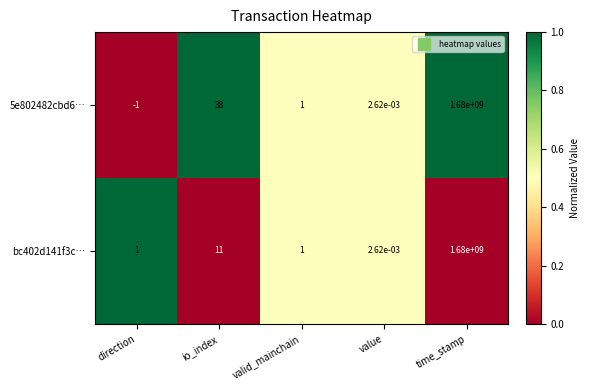

Rank the categories by 5e802482cbd6… value from highest to lowest.

time_stamp, io_index, valid_mainchain, value, direction